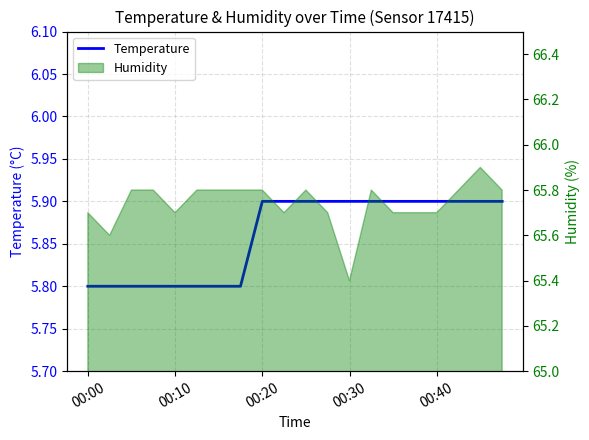

Is it true that the value at 6 is 3.9?

False